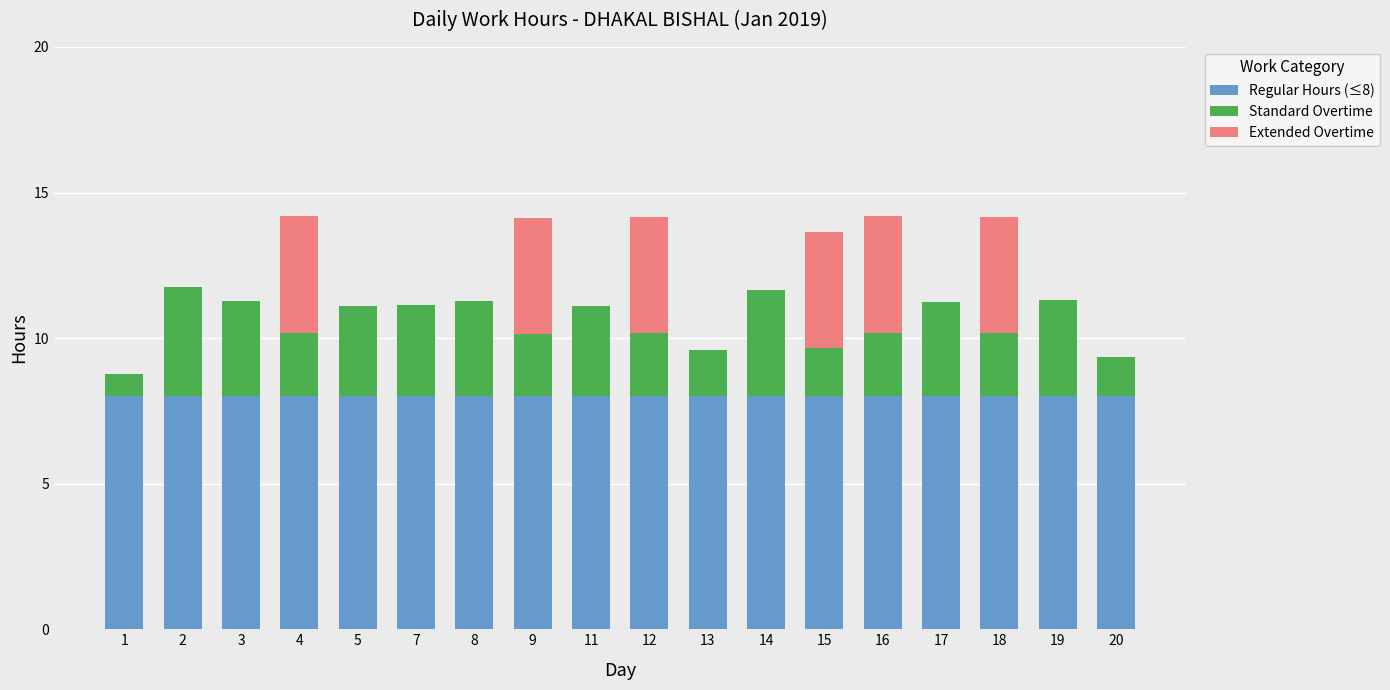

What are all the series names shown in the legend?

Regular Hours (≤8), Standard Overtime, Extended Overtime